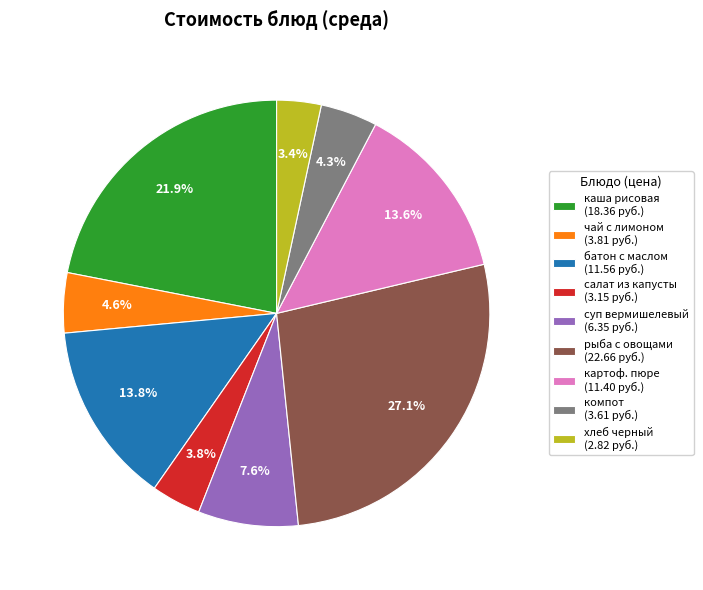

Approximately how many times larger is the value at чай с лимоном (3.81 руб.) compared to салат из капусты (3.15 руб.)?

1.2